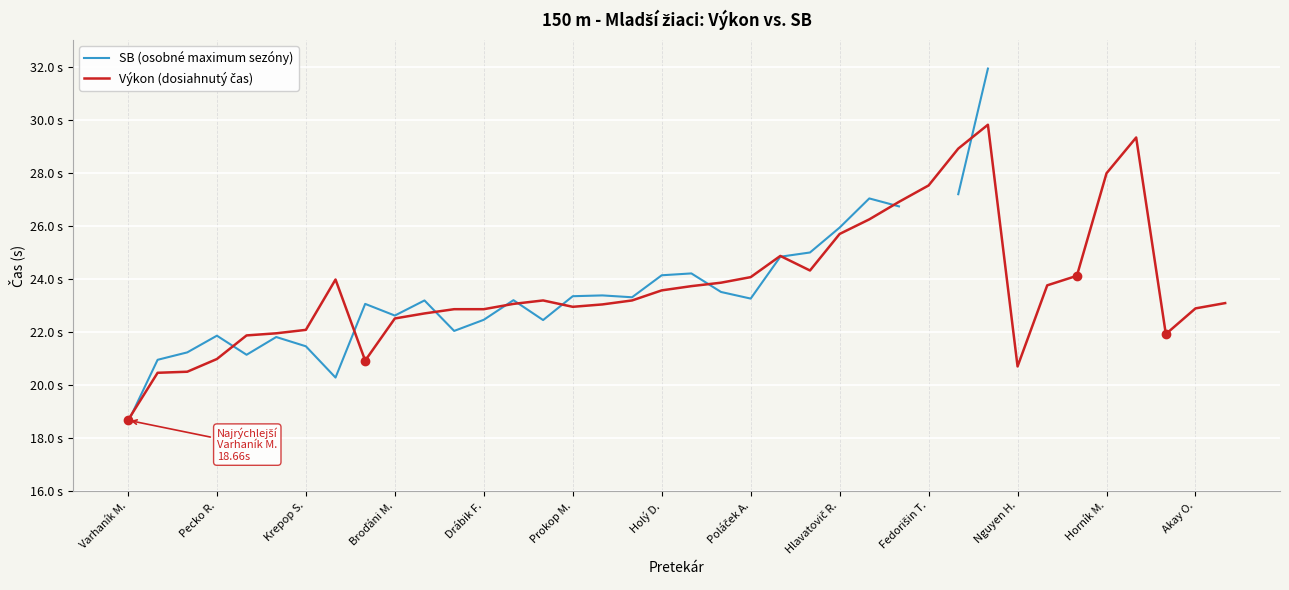

What is the highest value of the SB (osobné maximum sezóny) series?

31.9